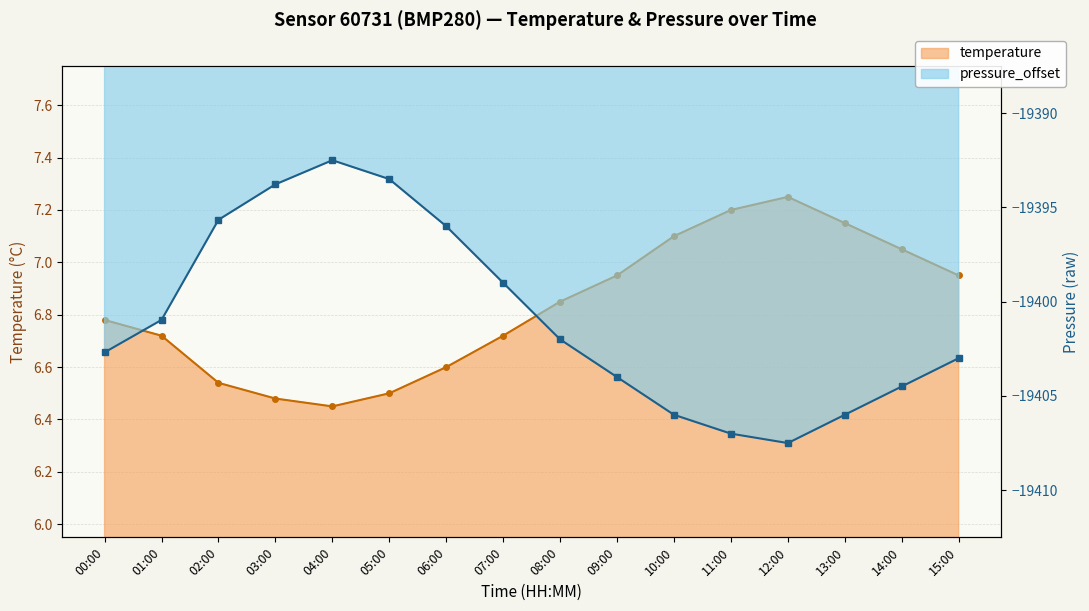

Is the value of pressure_offset at 02:00 greater than the value of temperature at 01:00?

No